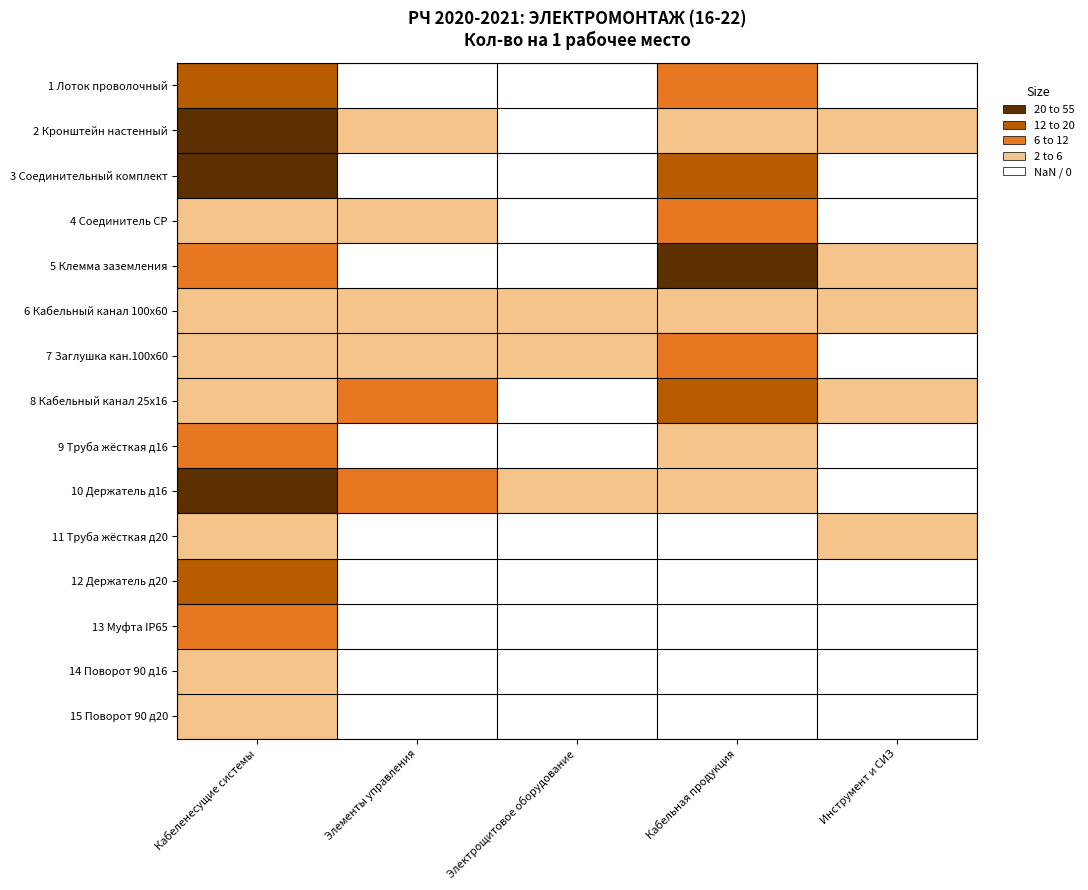

At which label is 14 Поворот 90 д16 closest to 1?

Элементы управления